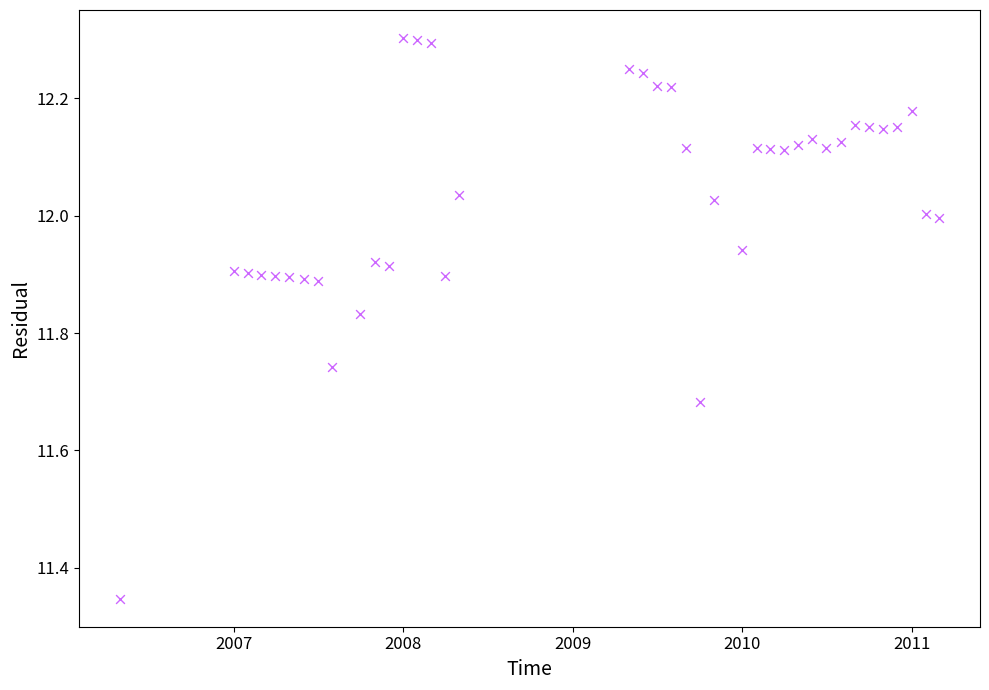

What is the range of X values (max minus min)?

1765.0